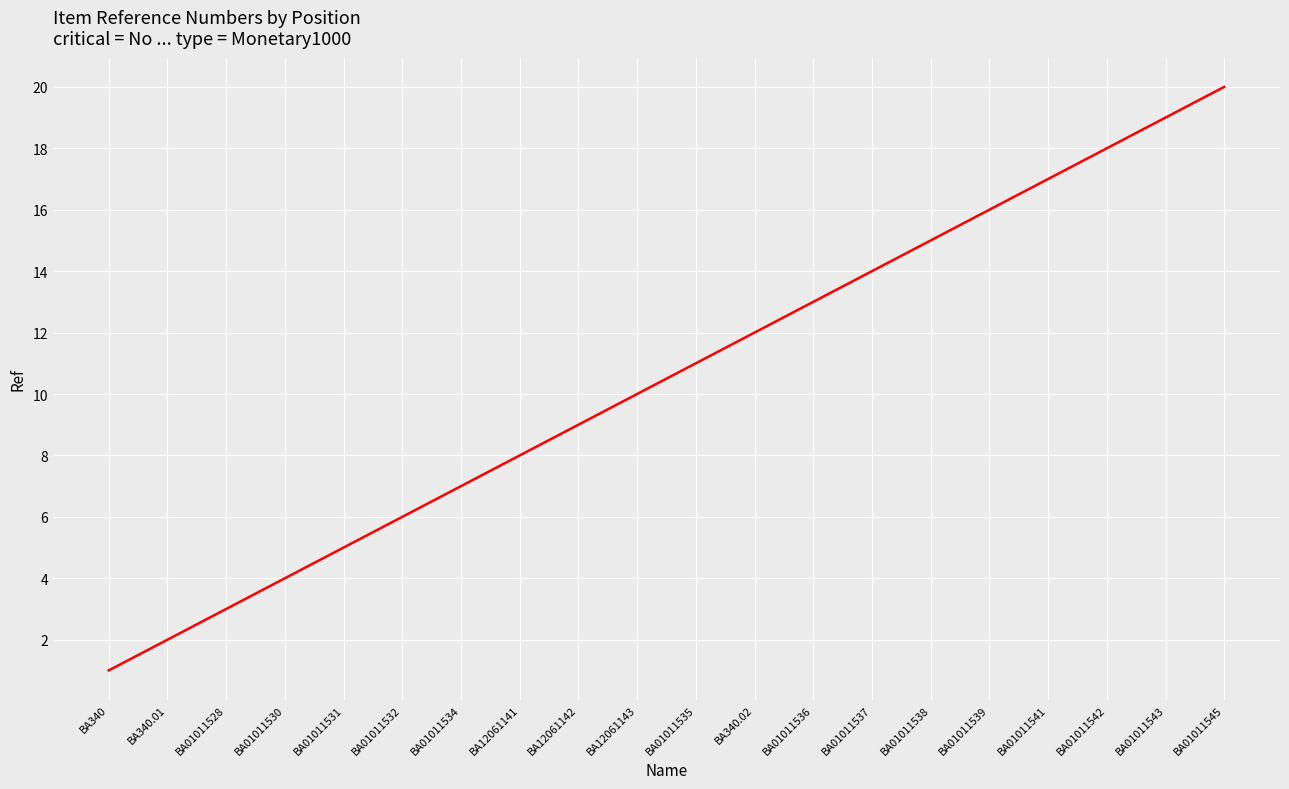

True or false: the data has more than 1 interior local peaks.

False